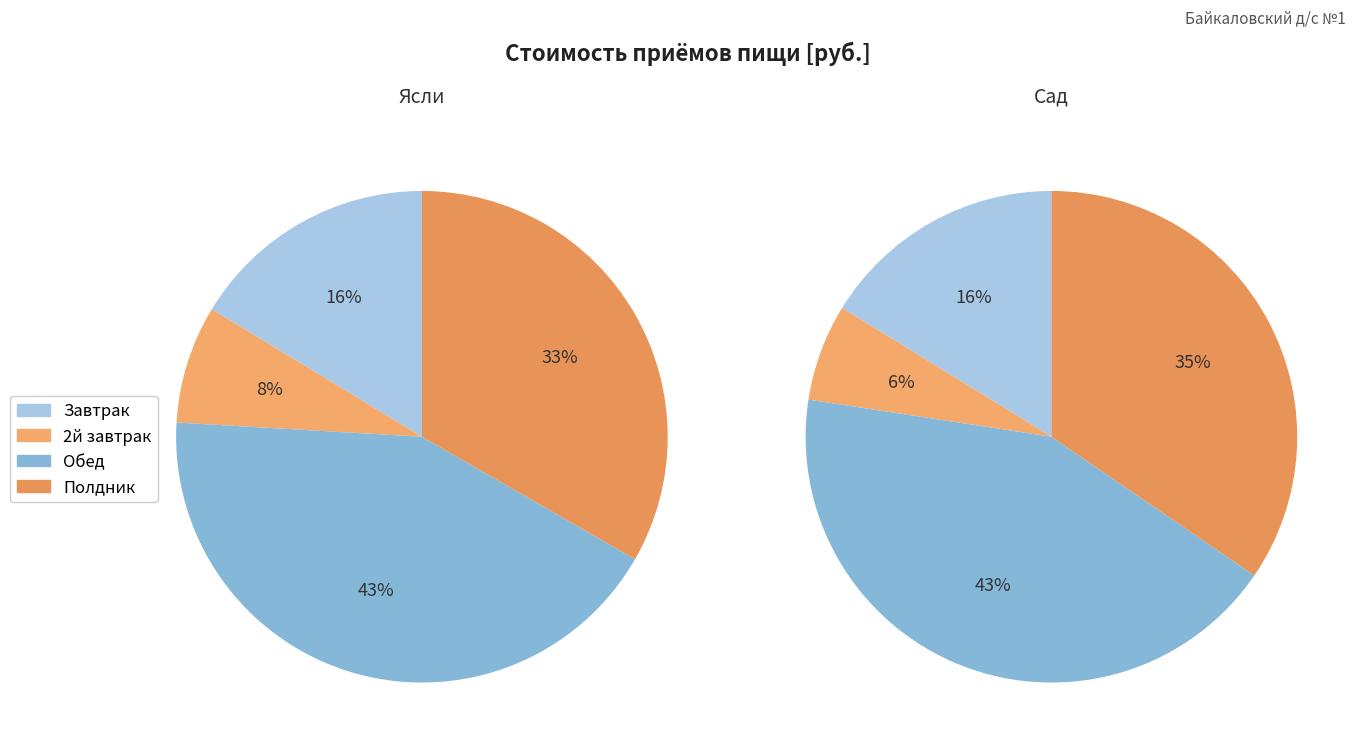

The Завтрак slice represents 16% of the pie. True or false?

True